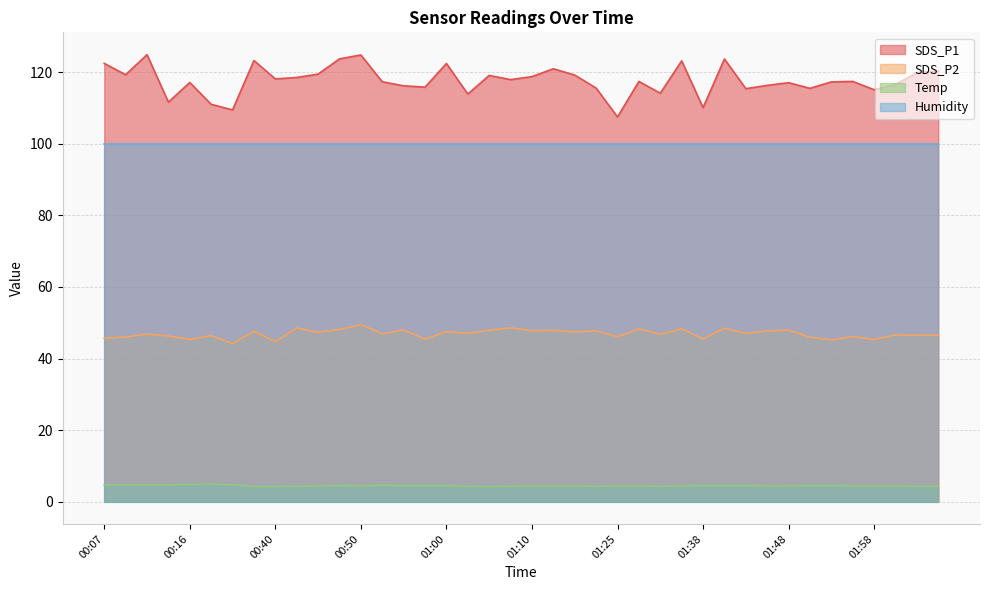

What position from the right is 00:43?

31